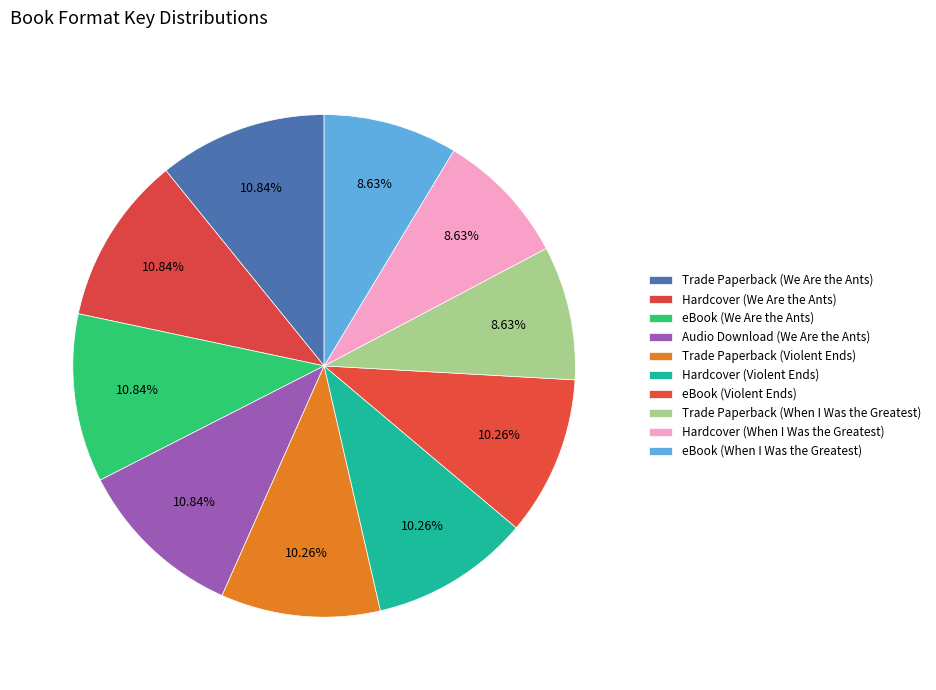

Rank the categories by value from lowest to highest.

Trade Paperback (When I Was the Greatest), Hardcover (When I Was the Greatest), eBook (When I Was the Greatest), Trade Paperback (Violent Ends), Hardcover (Violent Ends), eBook (Violent Ends), Trade Paperback (We Are the Ants), Hardcover (We Are the Ants), eBook (We Are the Ants), Audio Download (We Are the Ants)